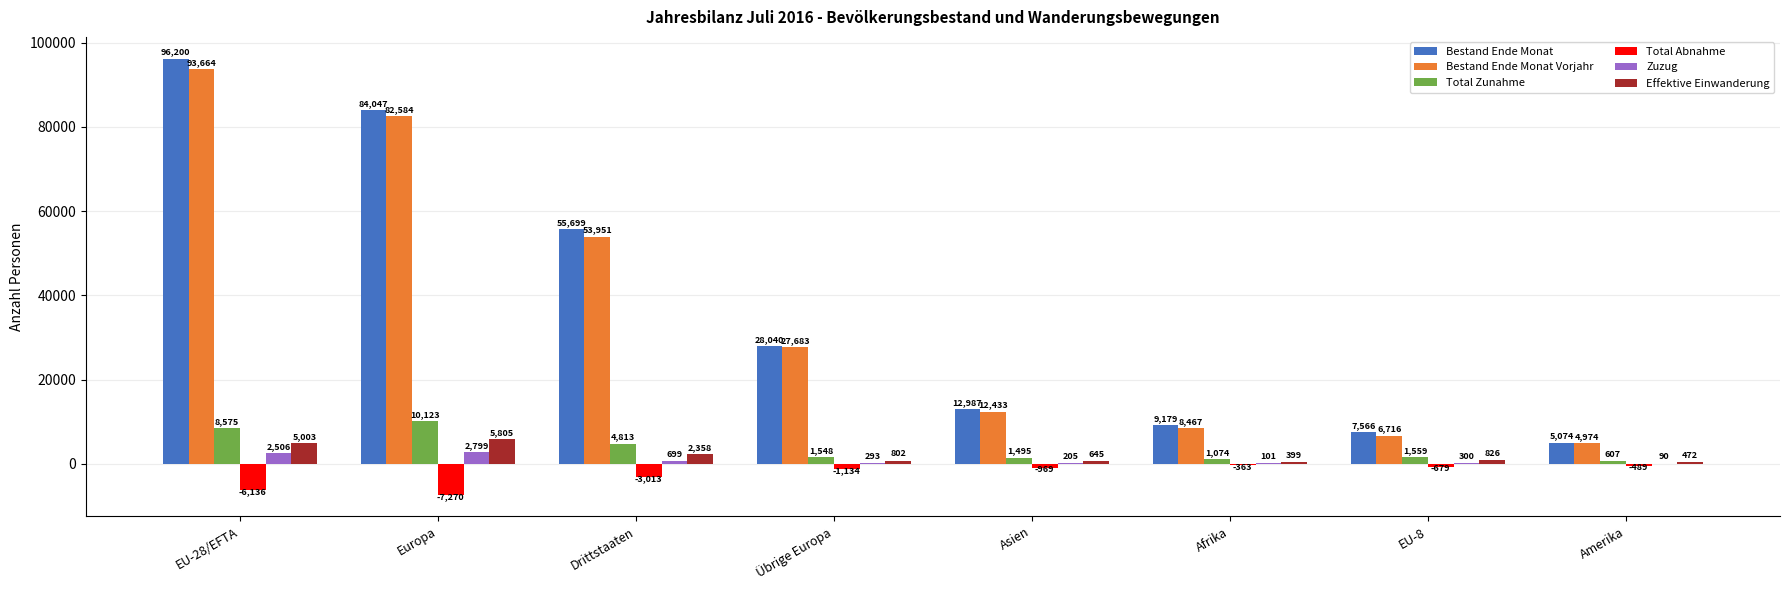

What is the sum of all Bestand Ende Monat values?

298792